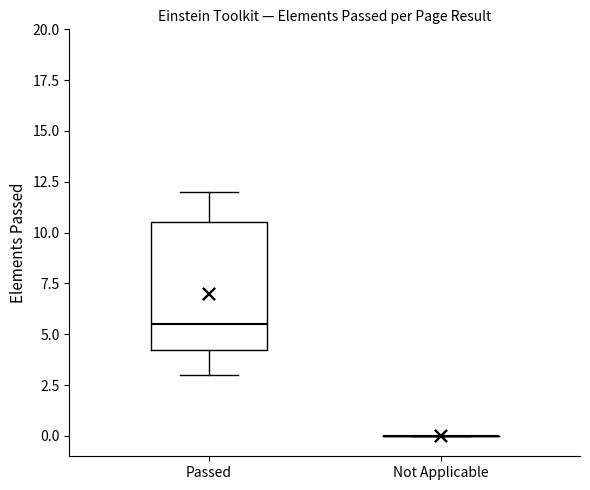

Comparing the boxes themselves (not the whiskers), which one is the tallest?

Passed